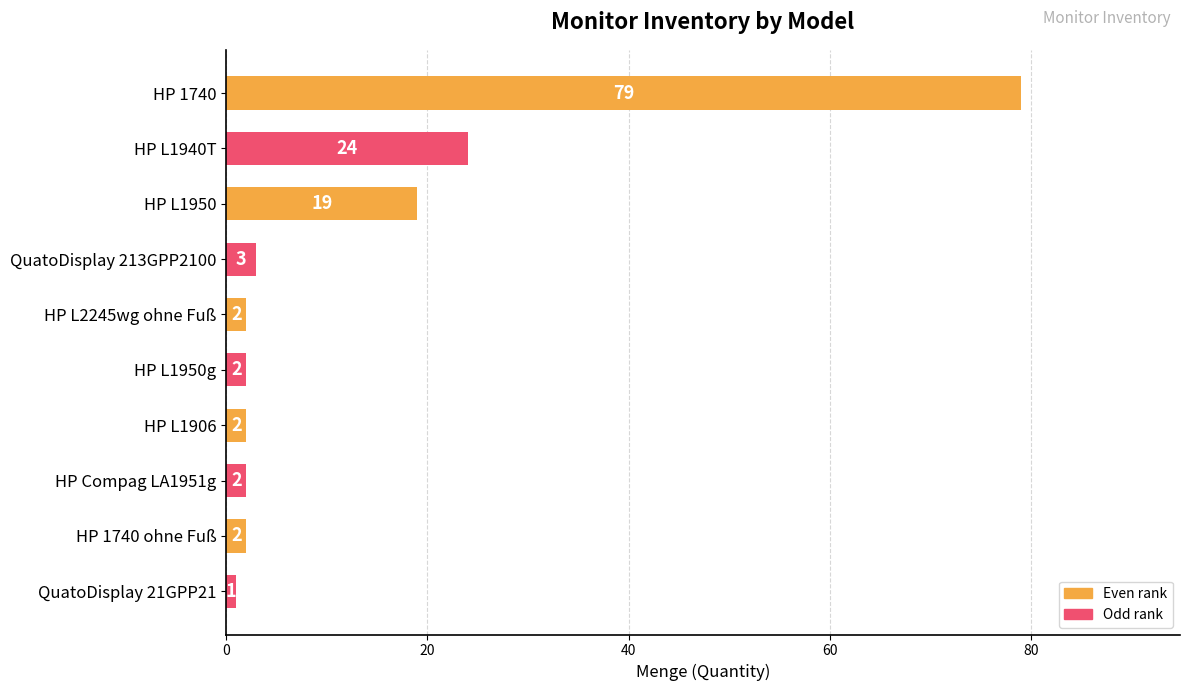

Which has a higher value, HP L1940T or QuatoDisplay 21GPP21?

HP L1940T